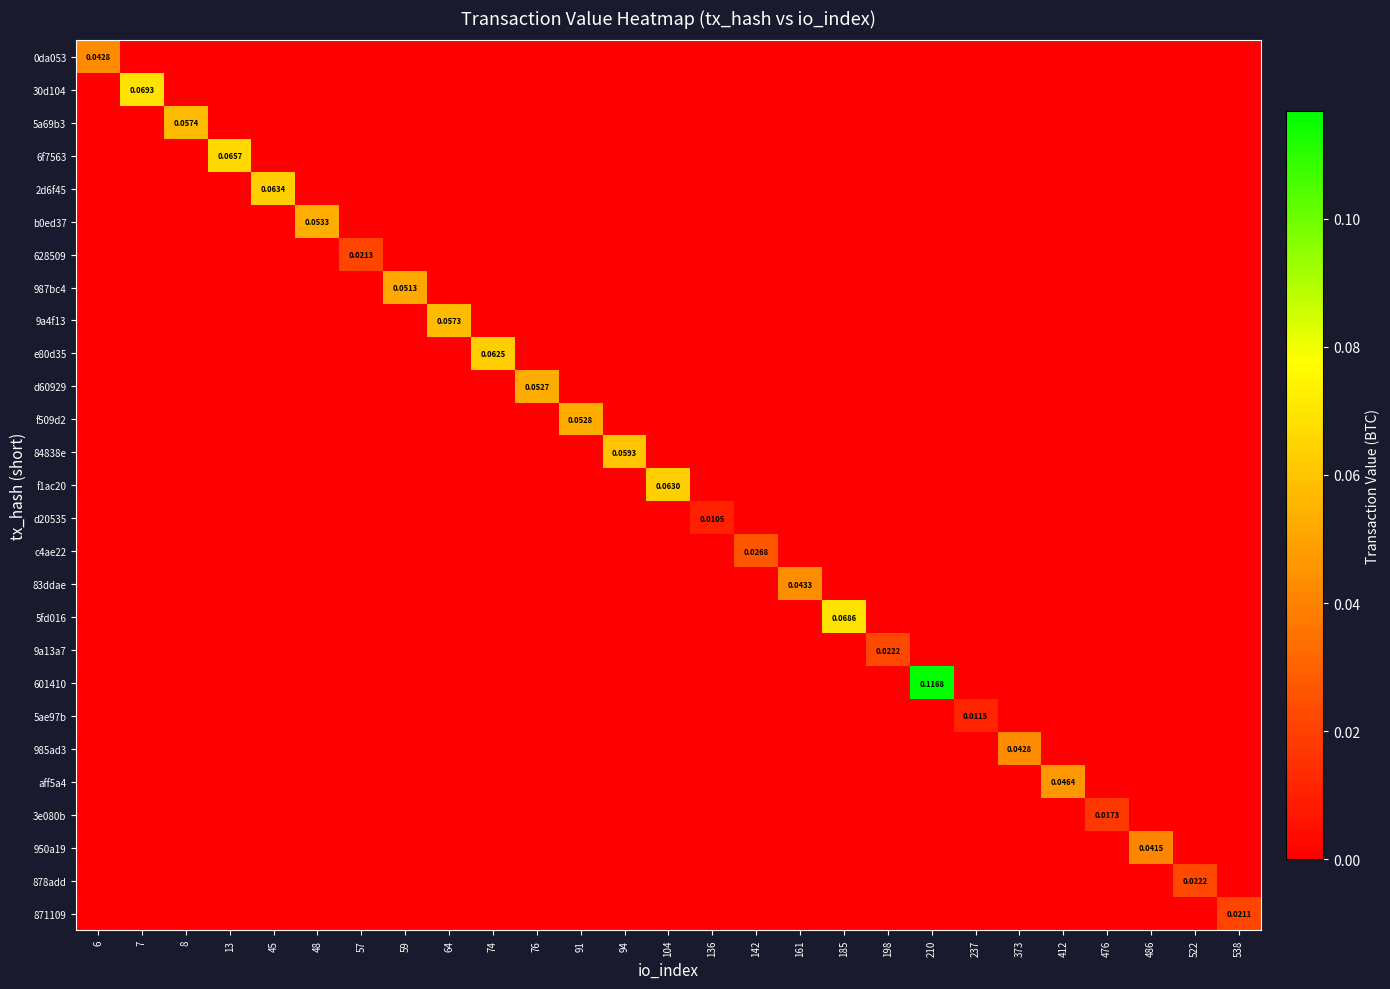

Which series has the largest total across all categories?

601410